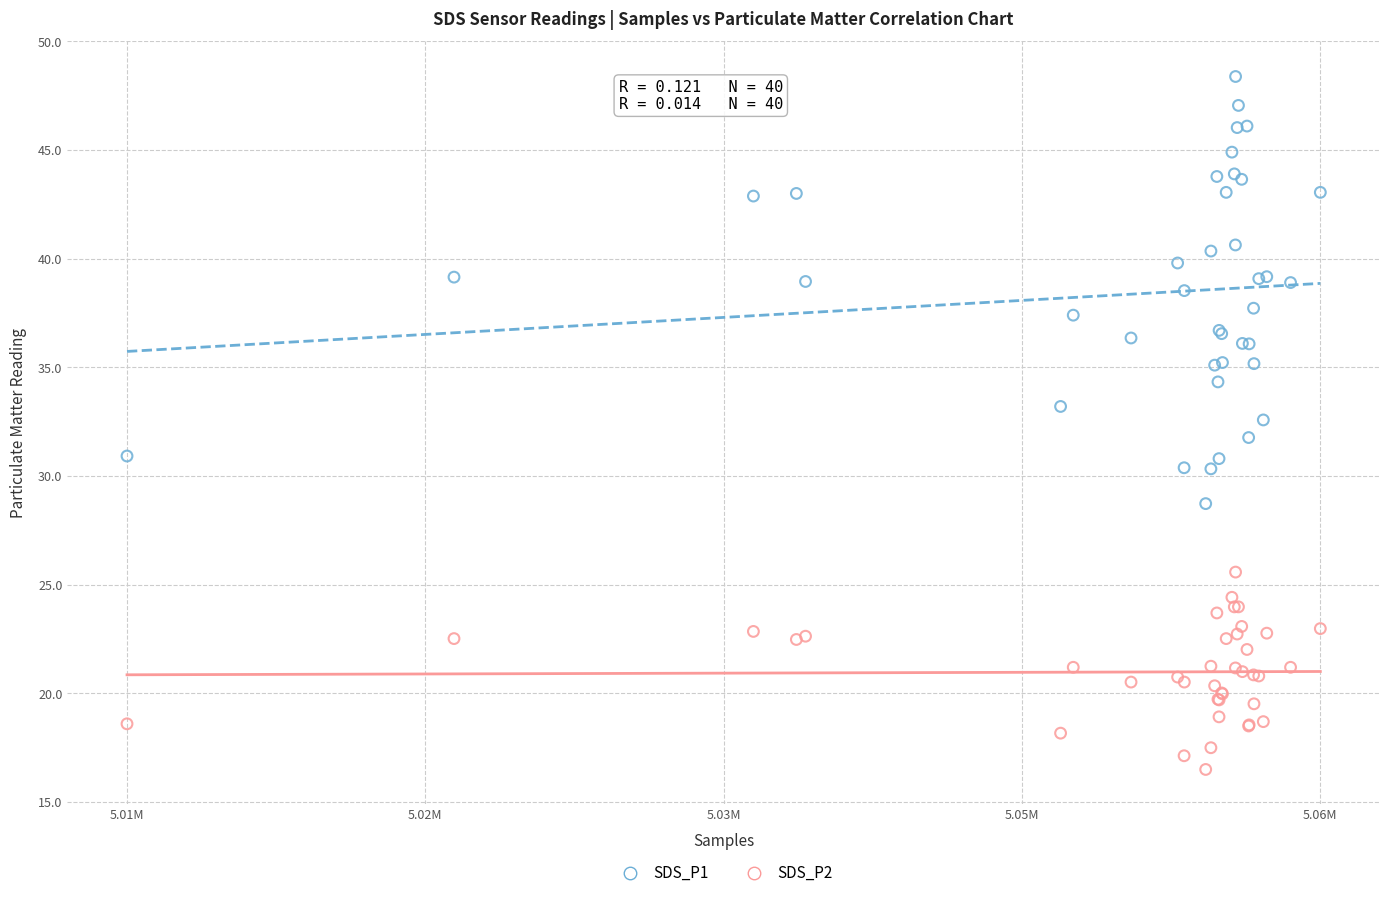

What is the X range (max minus min) for the scatter plot?

50237.0